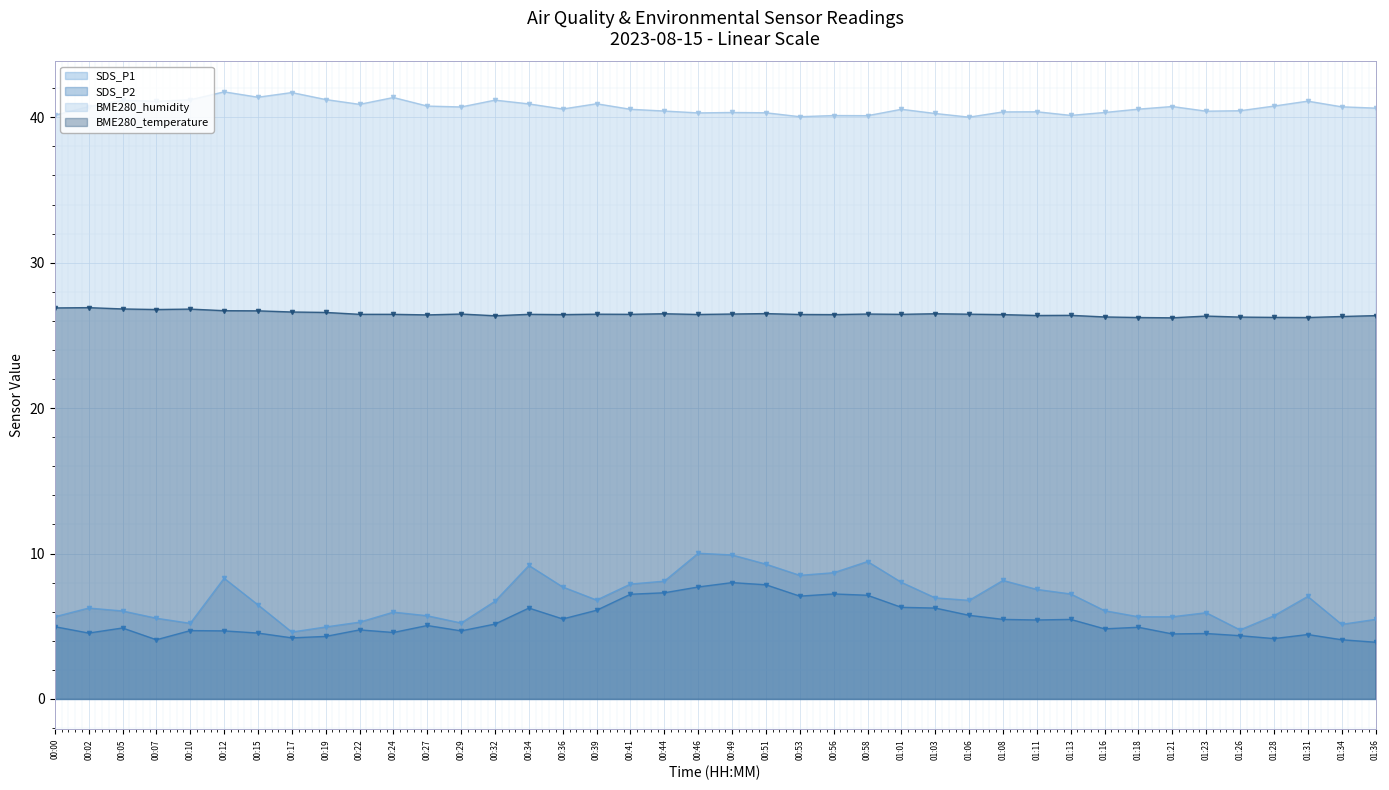

How many interior local valleys does the SDS_P2 (line) series have?

11